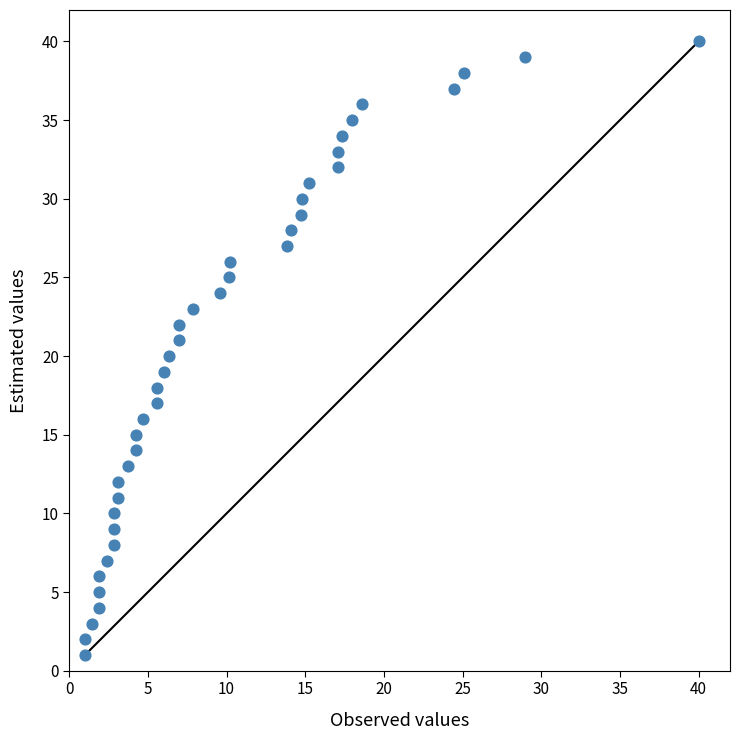

What is the range of Y values (max minus min)?

39